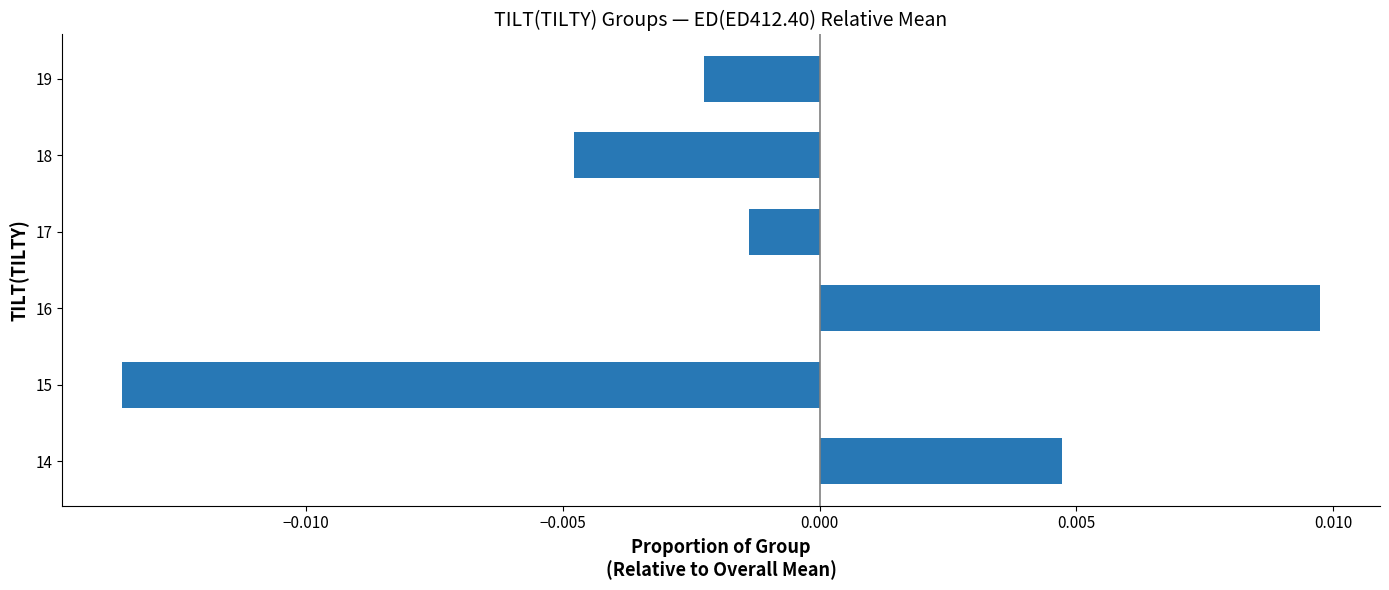

How many data points does each series have?

6